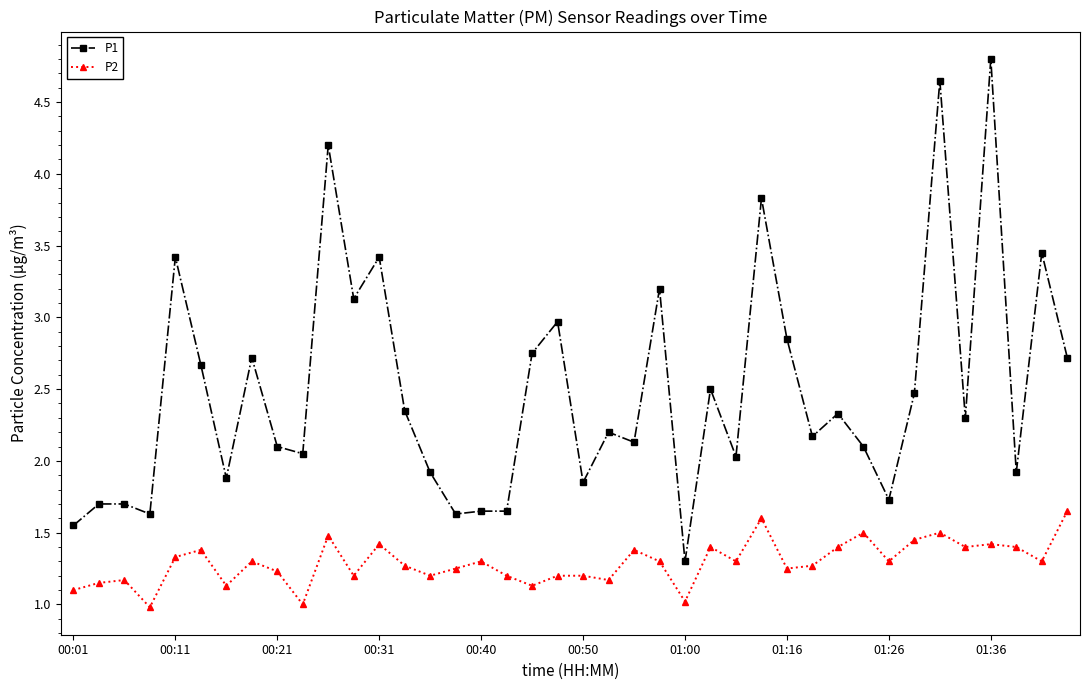

True or false: P2 has more than 2 interior local peaks.

True